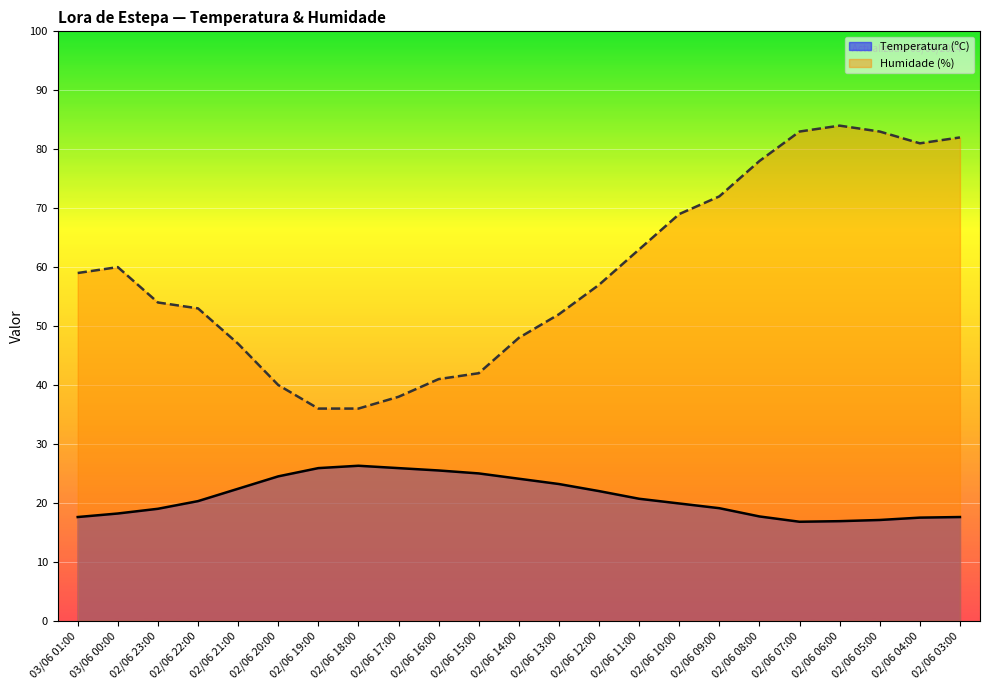

How many data points does each series have?

23